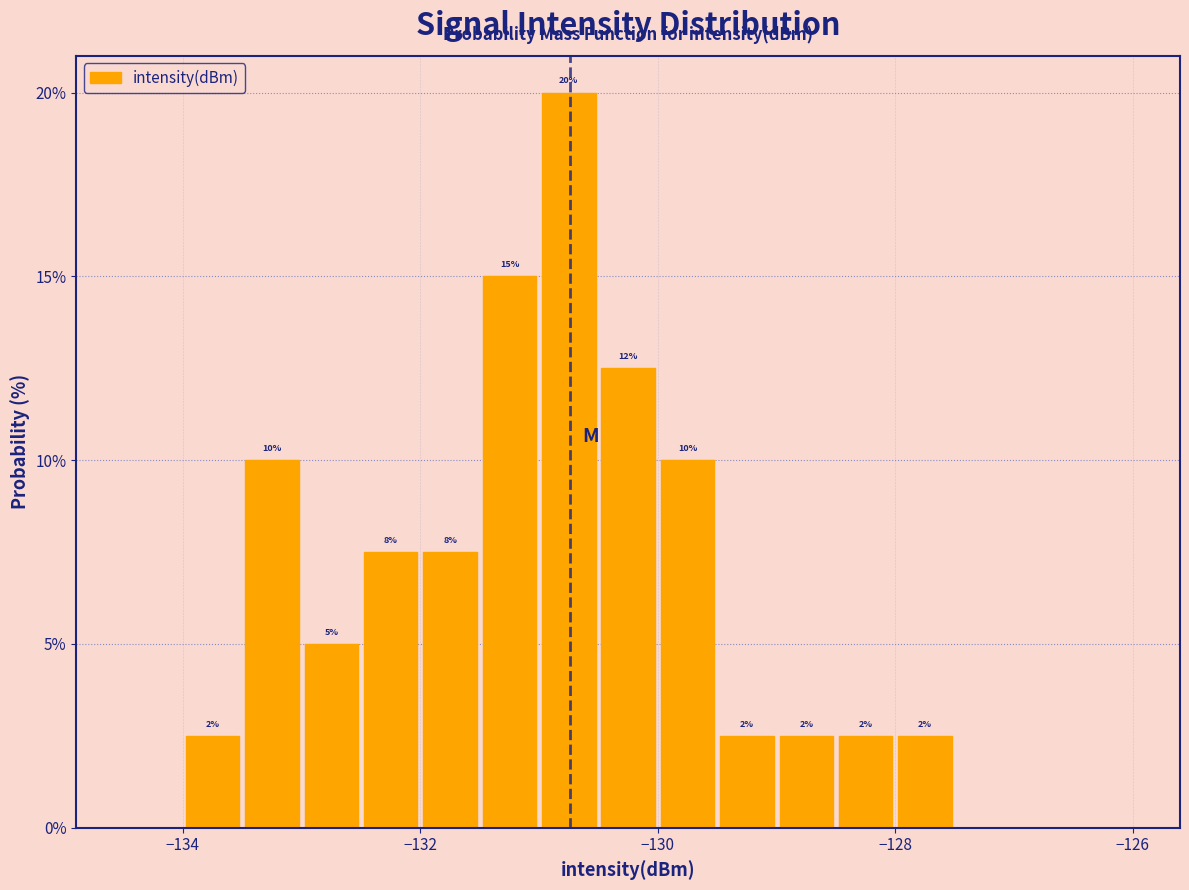

Read against the x-axis, roughly where is the centre of the tallest bar?

-130.8